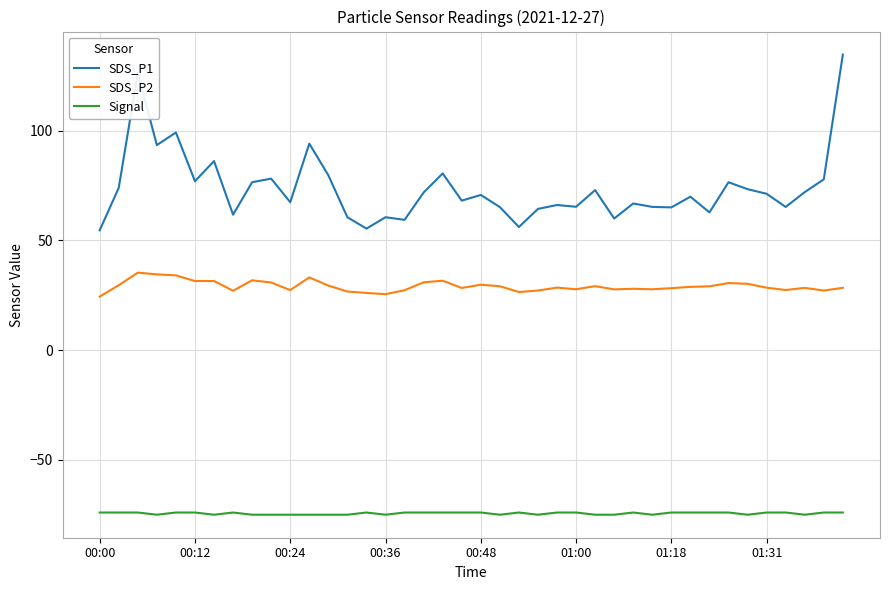

At how many categories does at least one series exceed 97?

3